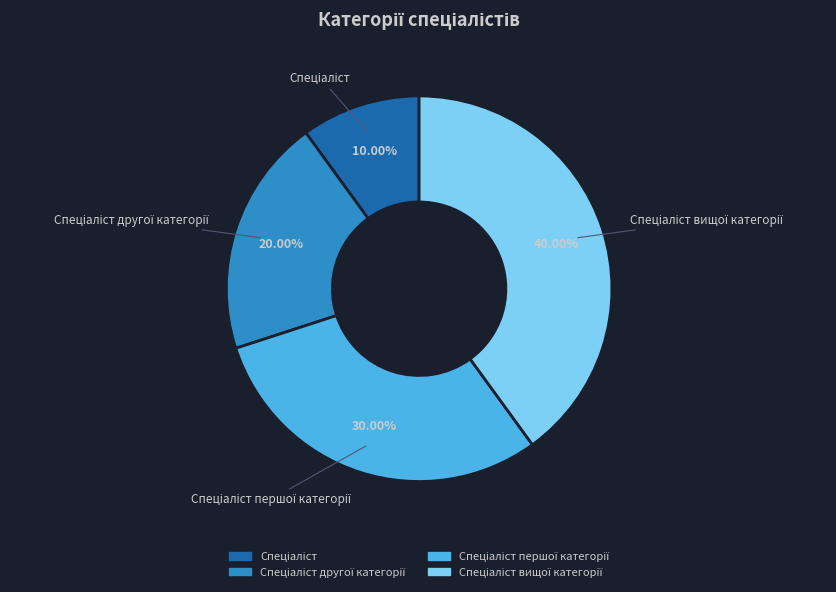

Is there a majority slice in this chart?

No